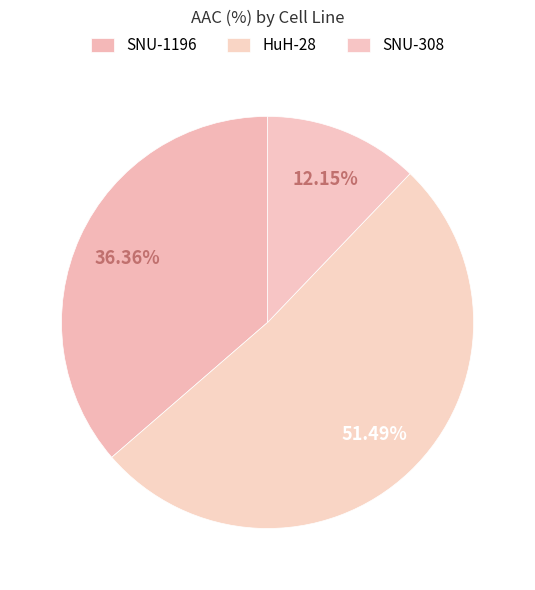

Which category has the smallest portion of the pie?

SNU-308